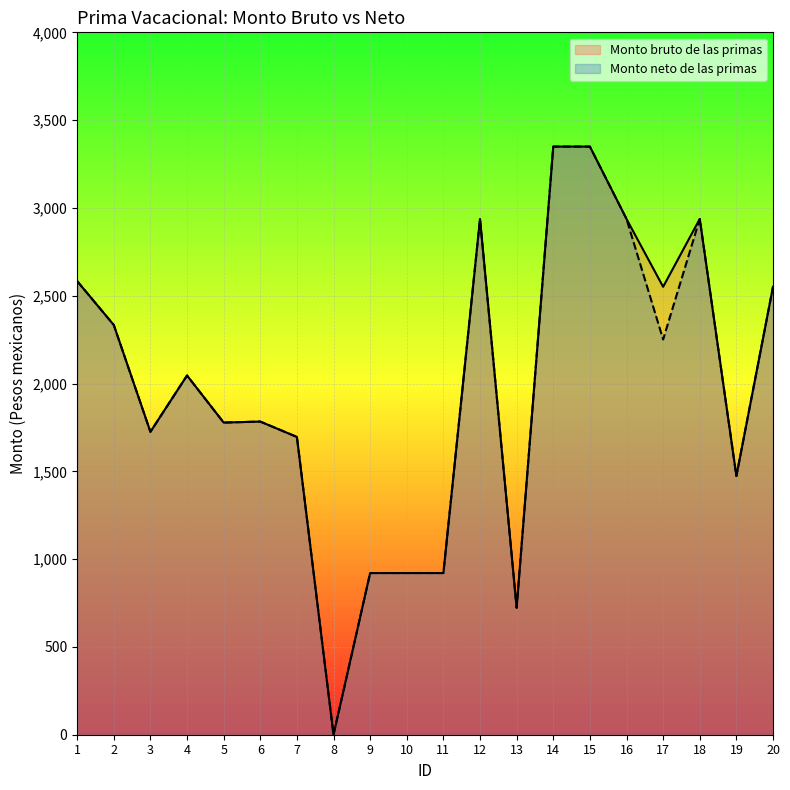

The value of Monto neto de las primas at 12 is 2937.2. True or false?

True